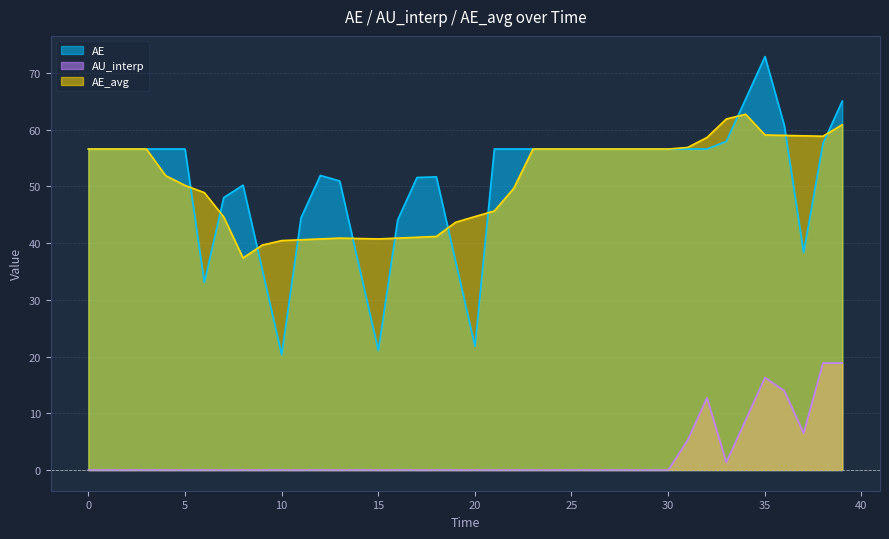

True or false: AE_avg and AU_interp intersect in this chart.

False